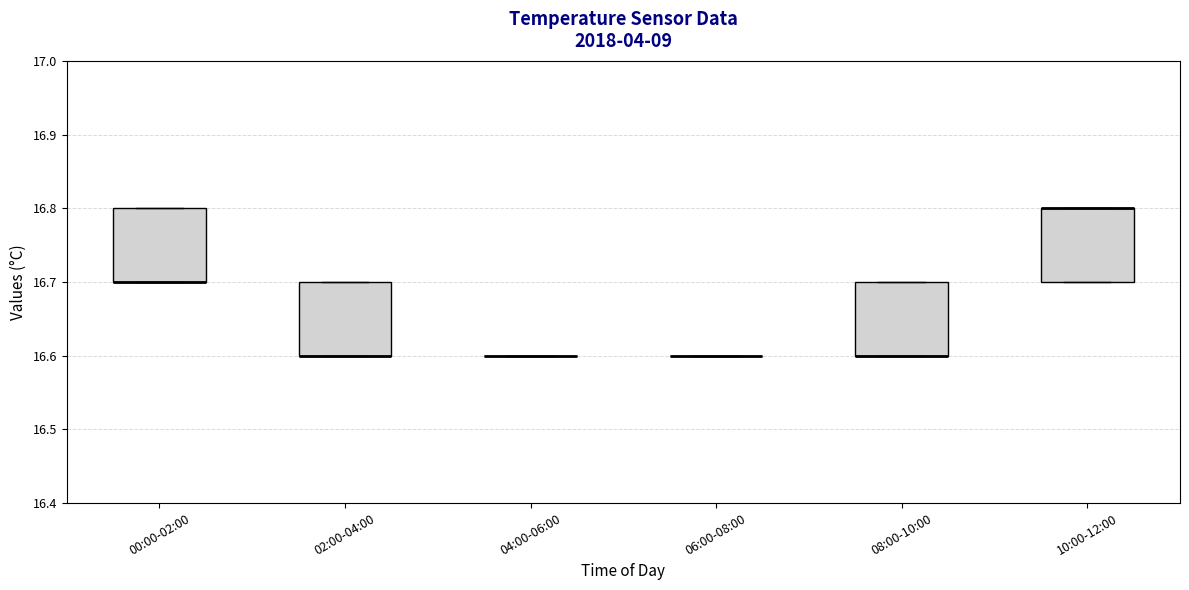

Reading left to right, transcribe this box plot: for each box, give where its median line is, the range the box spans, and where its two whiskers end, as read against the y-axis. The values are not printed on the chart, so give them approximately, as read against the axis.

00:00-02:00: median 16.7 (drawn on the box's lower edge), box 16.7 to 16.8, whiskers 16.7 to 16.8
02:00-04:00: median 16.6 (drawn on the box's lower edge), box 16.6 to 16.7, whiskers 16.6 to 16.7
04:00-06:00: box collapsed to a line at 16.6, whiskers 16.6 to 16.6
06:00-08:00: box collapsed to a line at 16.6, whiskers 16.6 to 16.6
08:00-10:00: median 16.6 (drawn on the box's lower edge), box 16.6 to 16.7, whiskers 16.6 to 16.7
10:00-12:00: median 16.8 (drawn on the box's upper edge), box 16.7 to 16.8, whiskers 16.7 to 16.8